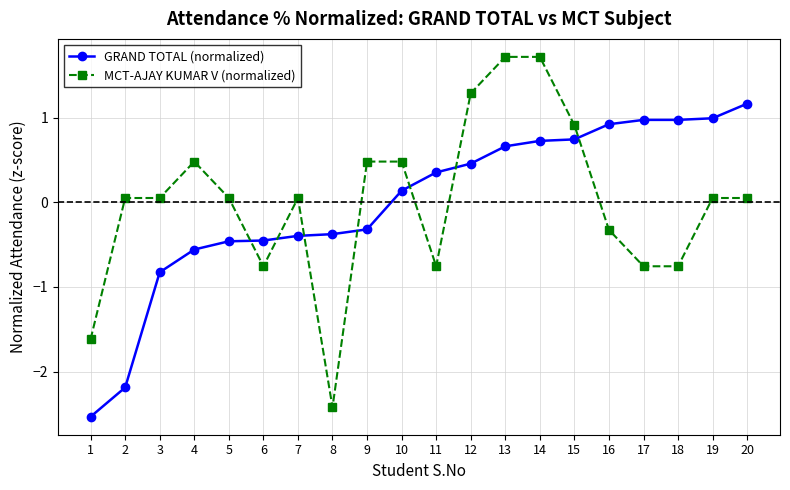

What is the minimum value shown in the chart?

-2.5